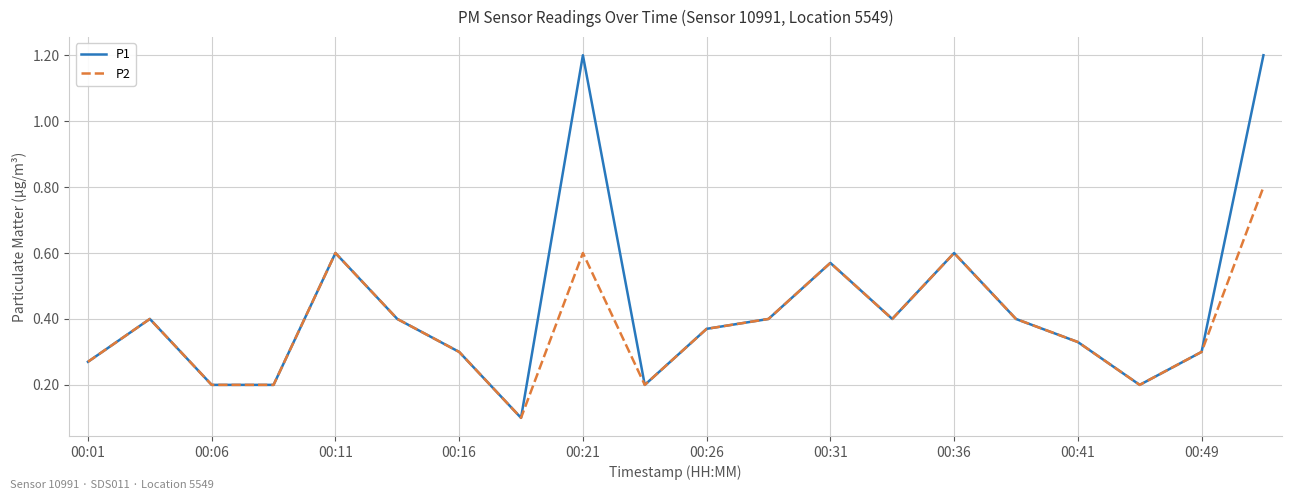

What is the smallest value displayed?

0.1